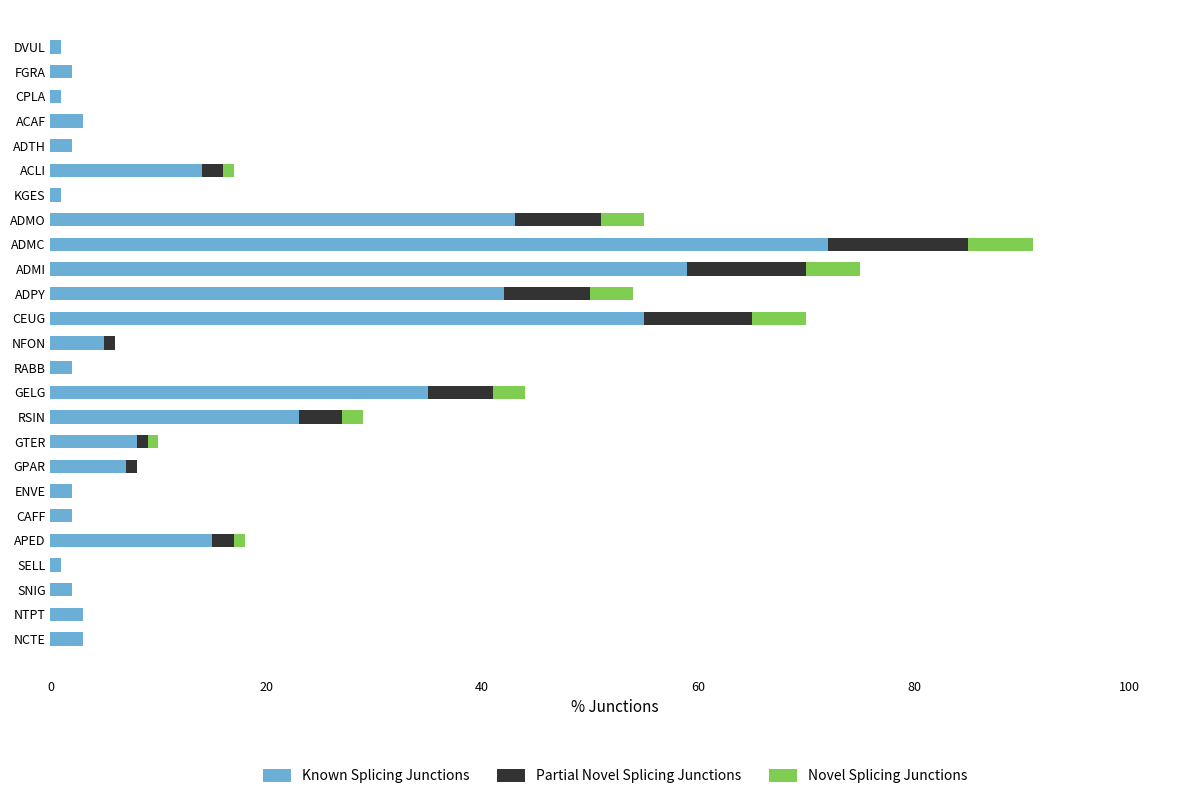

At which category is the sum across all series the highest?

ADMC